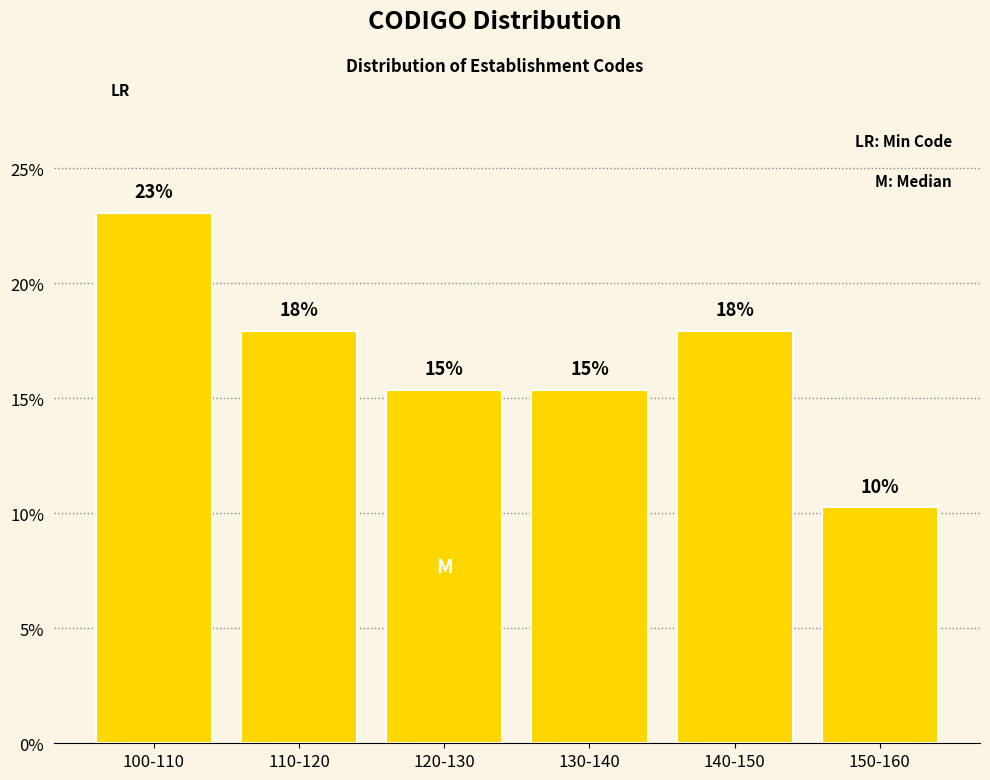

What is the value of the 3rd bar from the left?

15.4